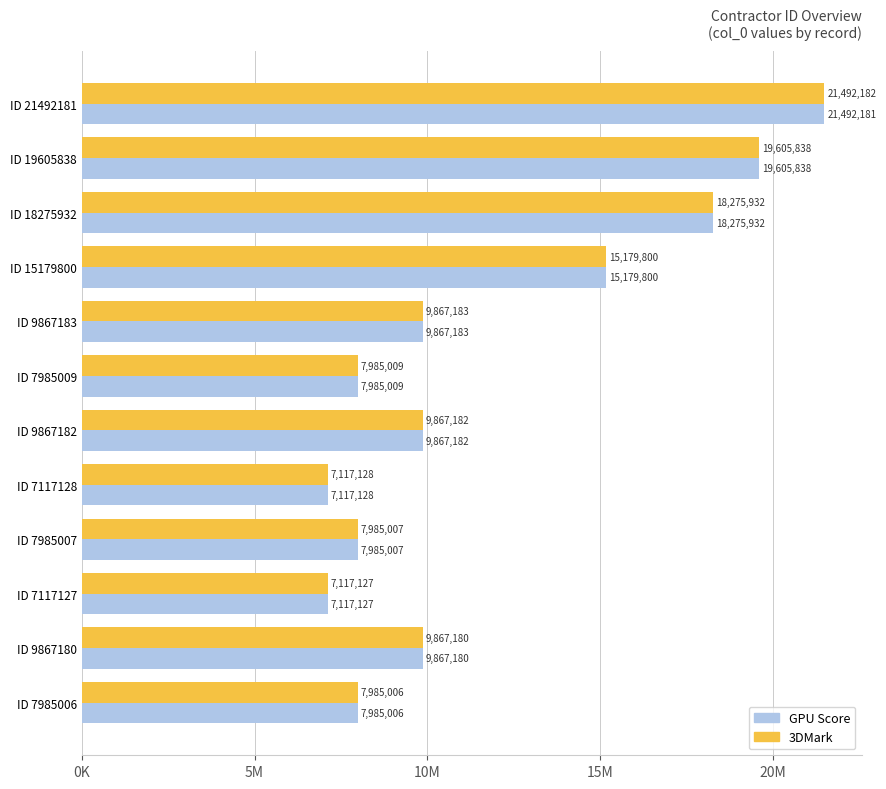

What are all the series names shown in the legend?

GPU Score, 3DMark